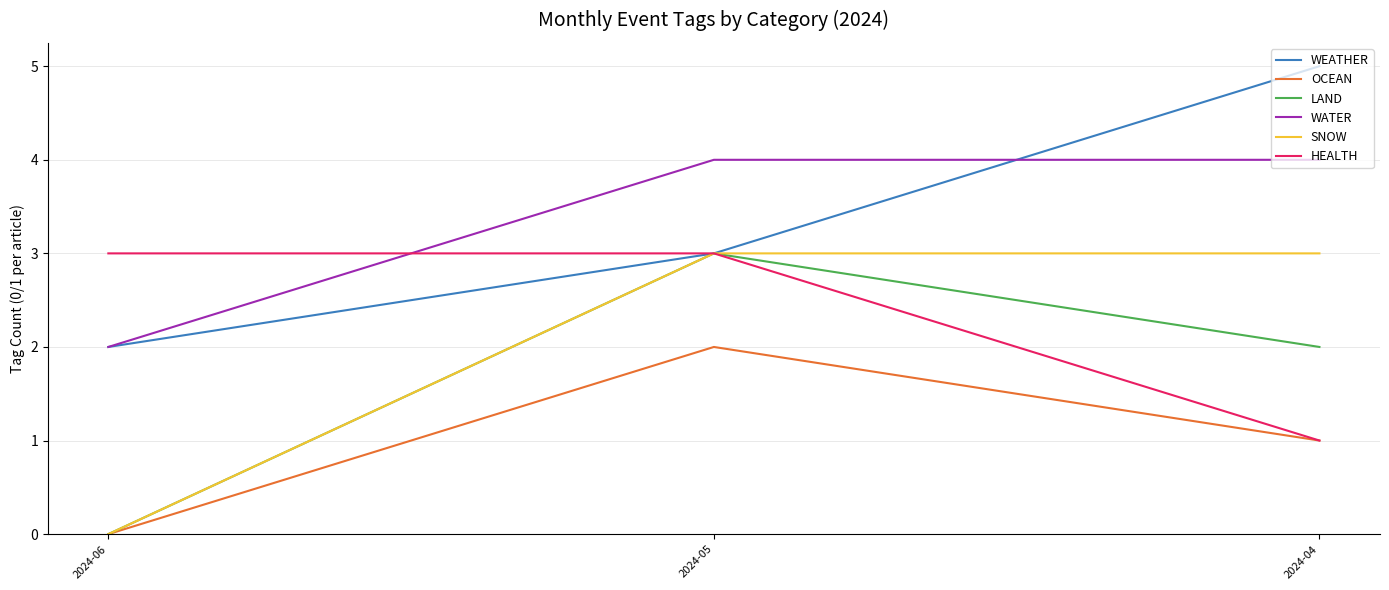

What is the sum of all SNOW values?

6